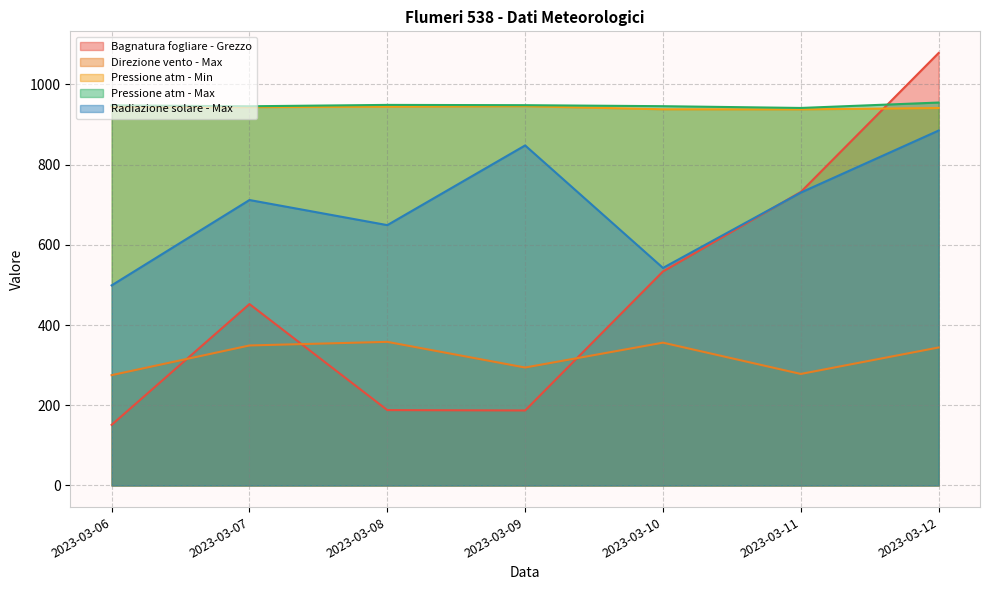

Count the number of categories in the chart.

7